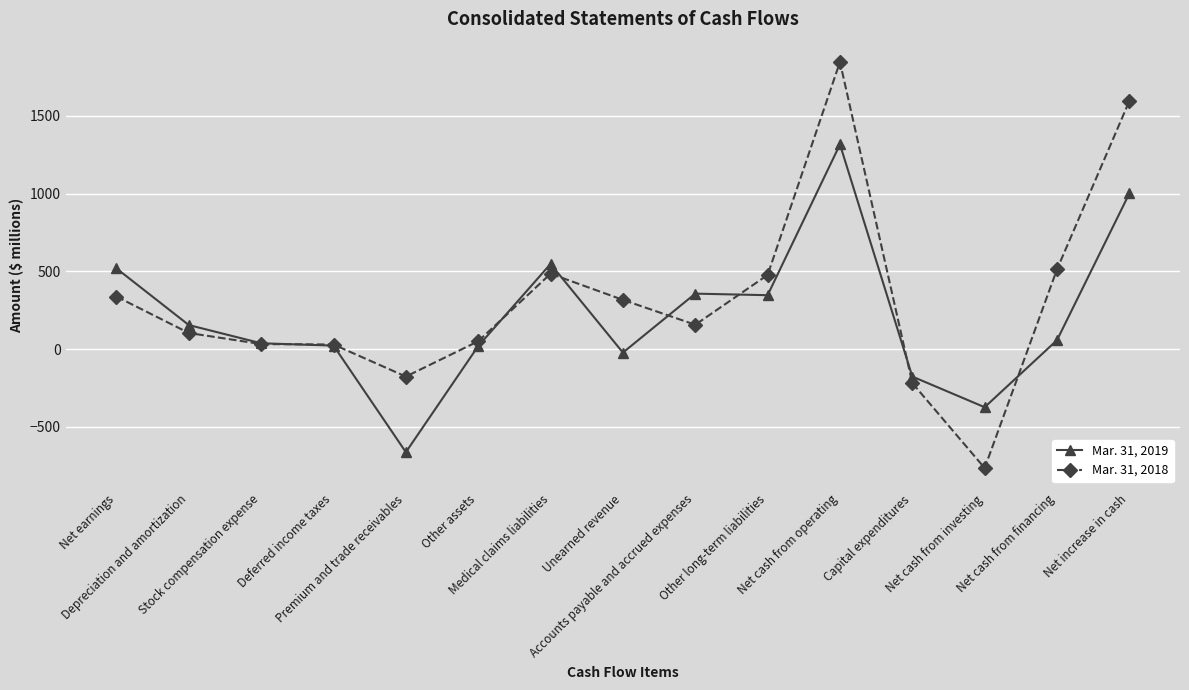

Which series has the largest range (max minus min)?

Mar. 31, 2018